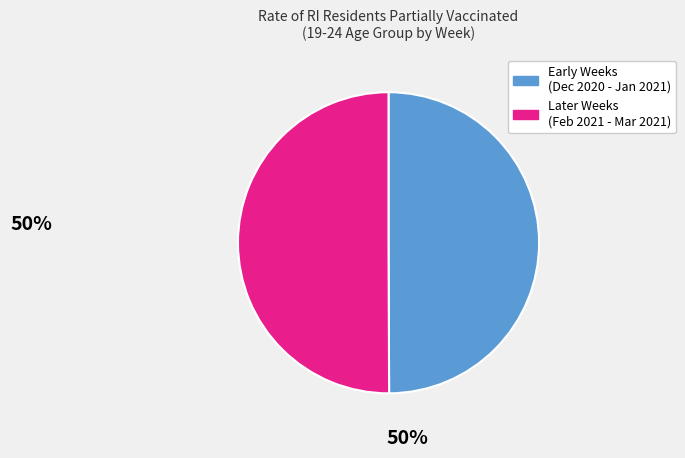

To the nearest percent, what is the average slice percentage?

50%